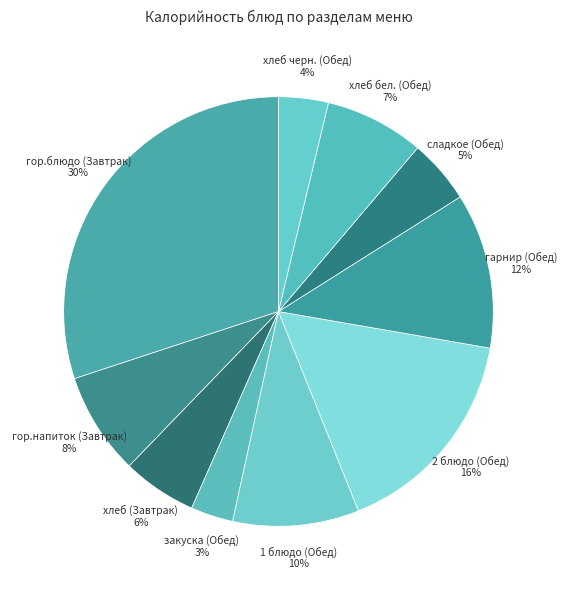

Which slice is the largest?

гор.блюдо (Завтрак)